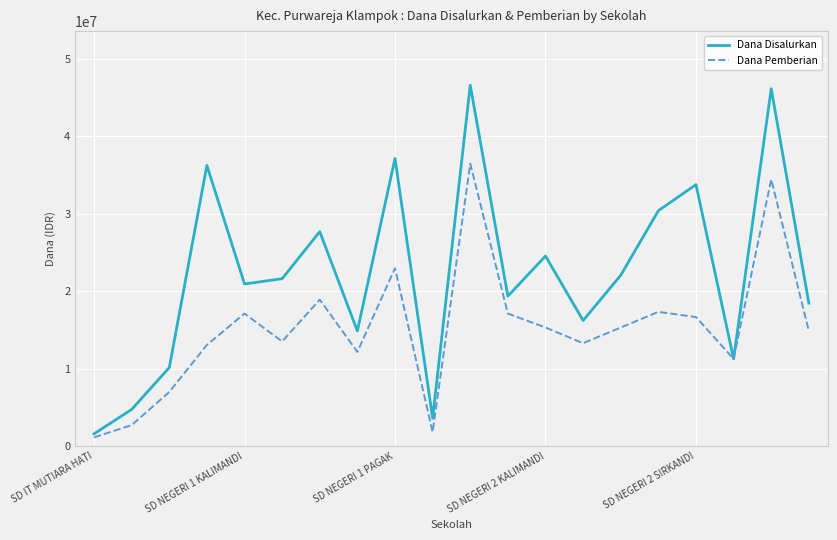

Count the number of categories in the chart.

20